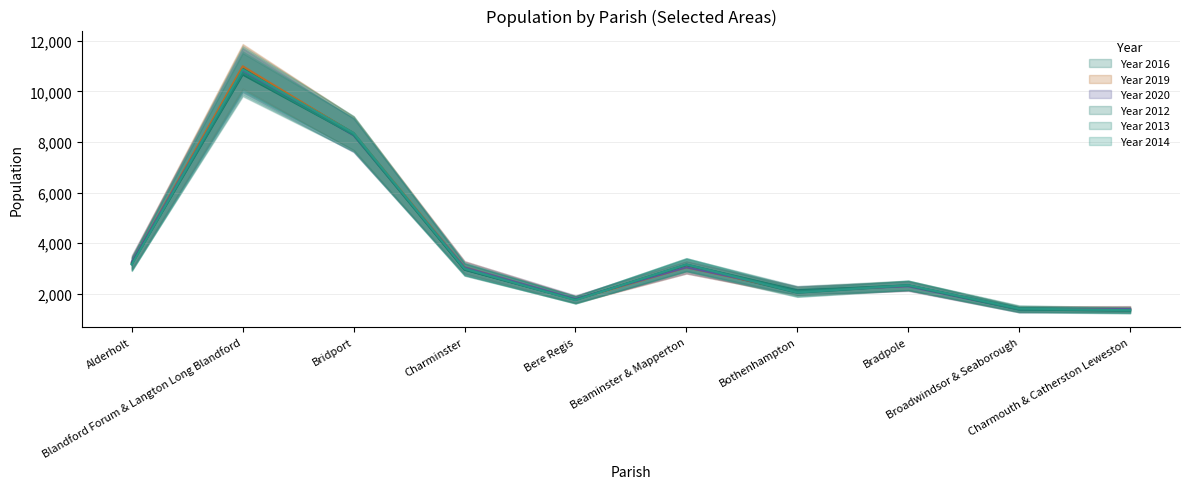

At which category does Year 2013 reach its first local valley?

Bere Regis